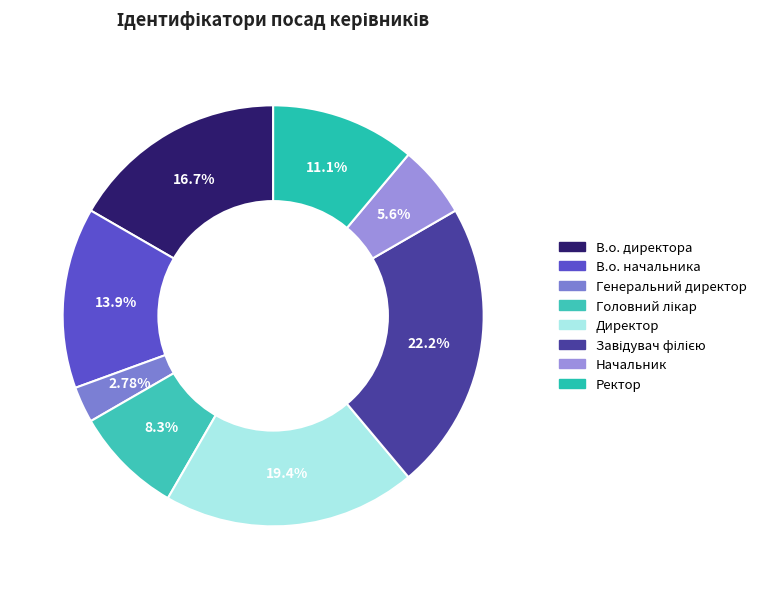

How many segments does this pie chart have?

8